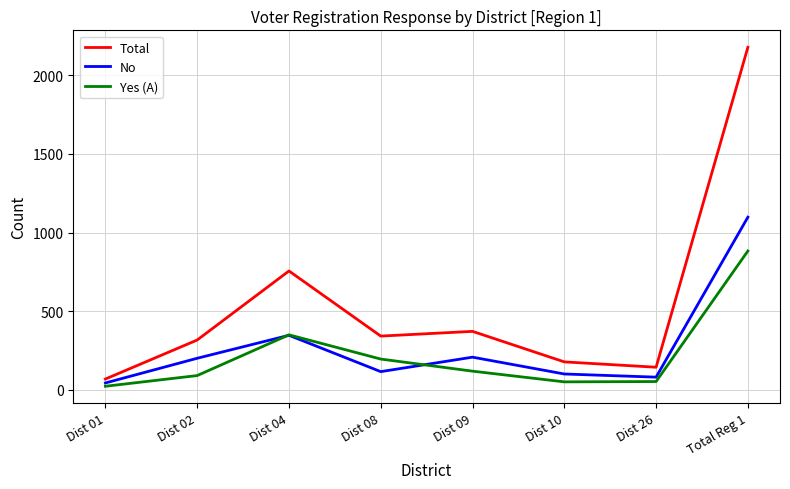

What is the approximate value of Total at Dist 02, to the nearest 100?

300